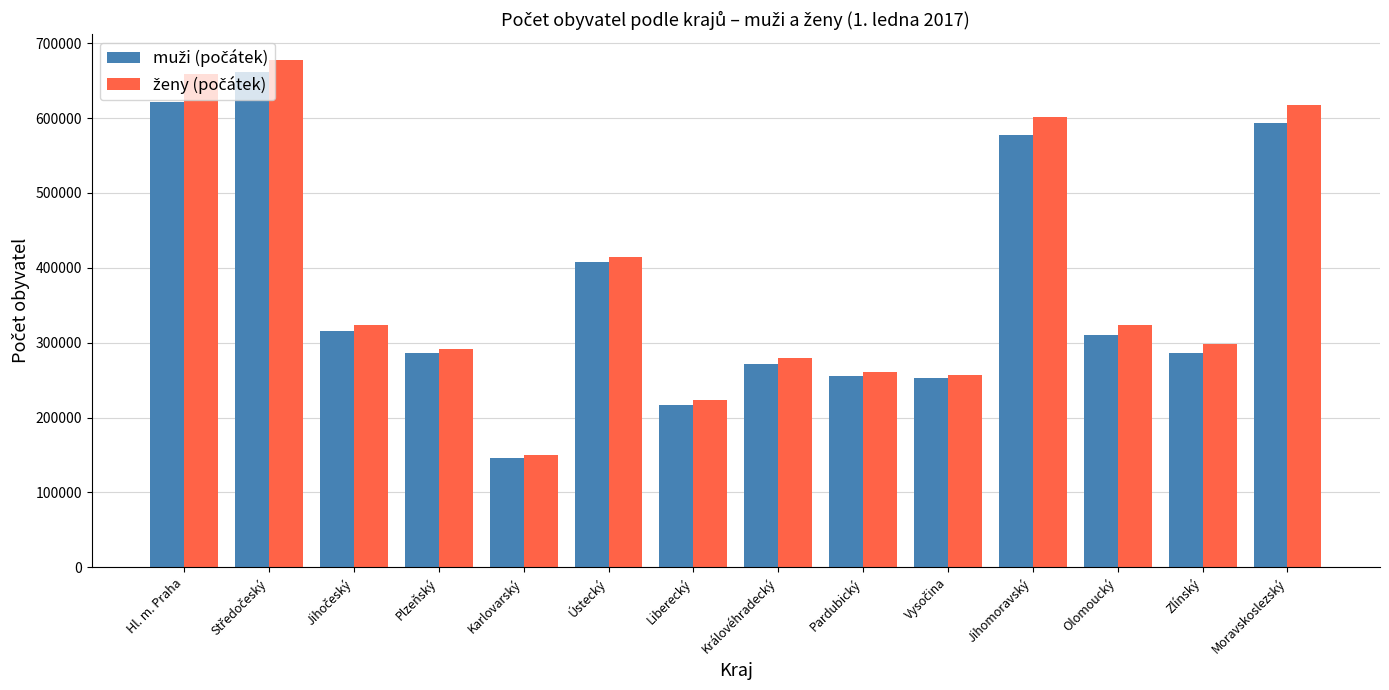

What is the smallest value displayed?

146487